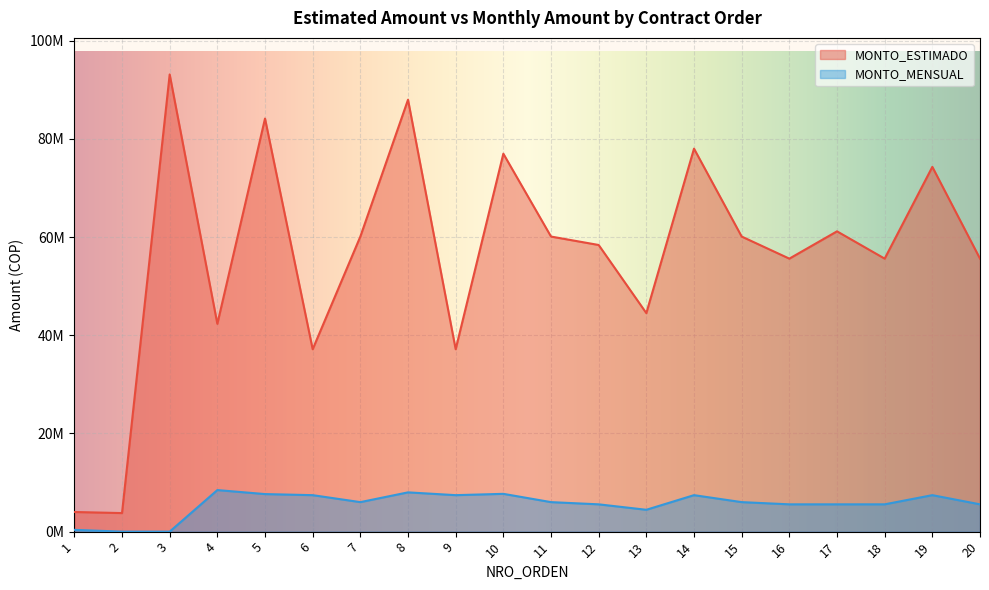

What is the value of the MONTO_ESTIMADO point at the 5th from the left?

84159240